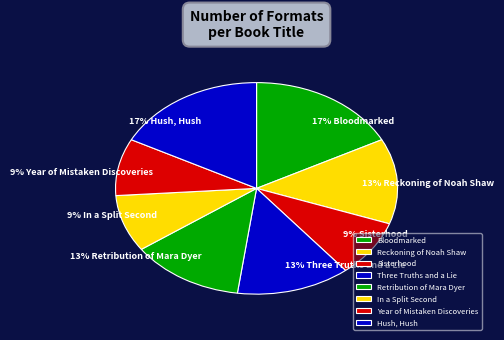

Is Bloodmarked the majority of the pie?

No